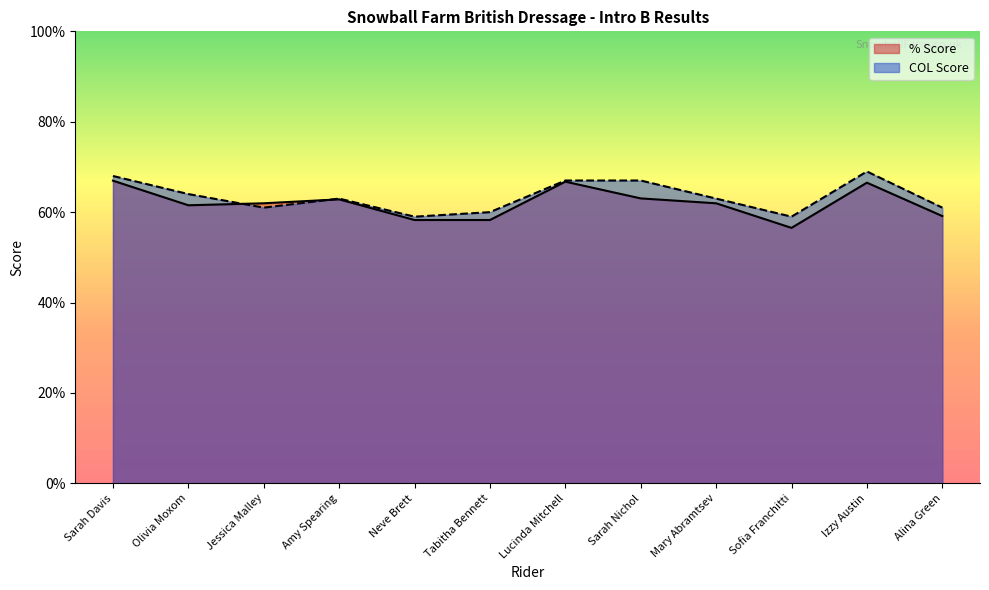

At which category does COL Score reach its first local peak?

Amy Spearing